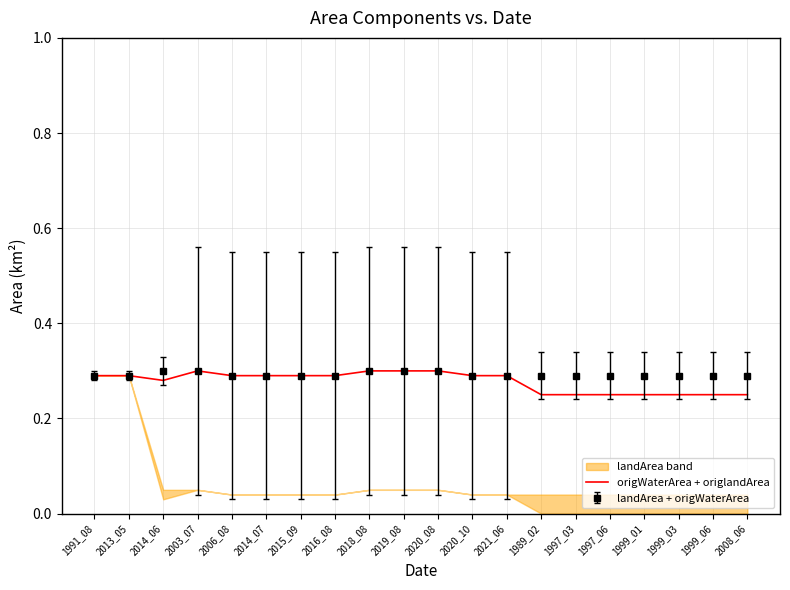

Is it true that the value at 2015_09 is 0.3?

True